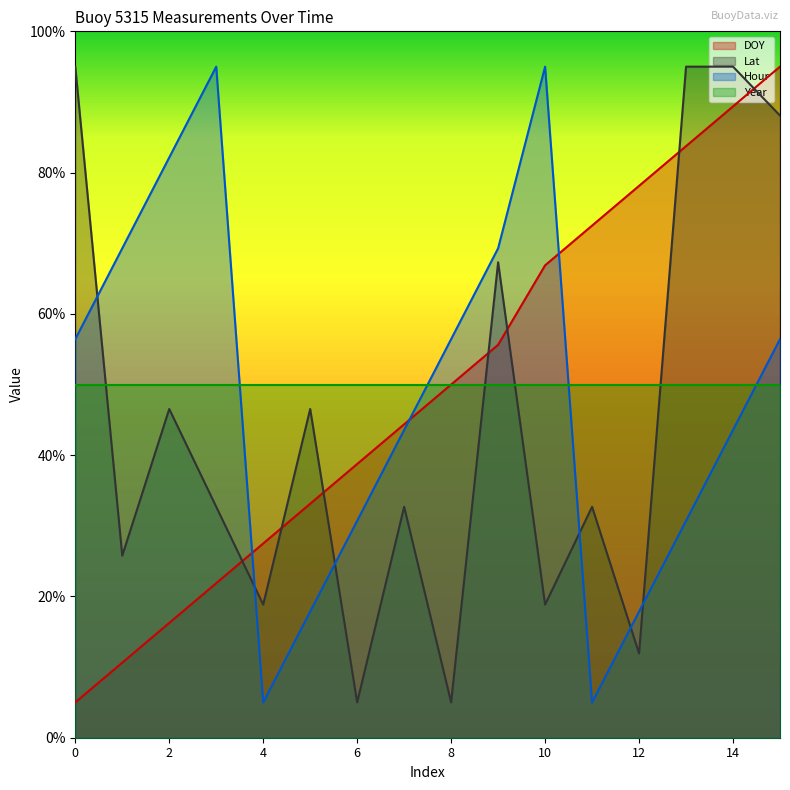

What is the value of the DOY point at the 6th from the left?

33.1